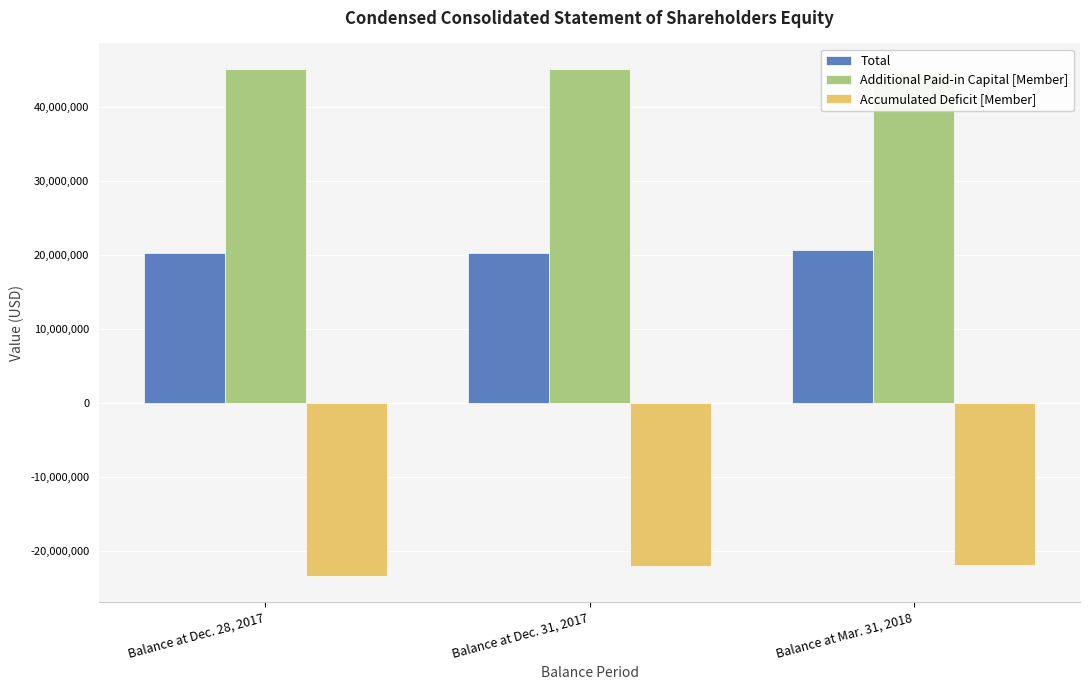

The value of Accumulated Deficit [Member] at Balance at Mar. 31, 2018 is -30203372. True or false?

False